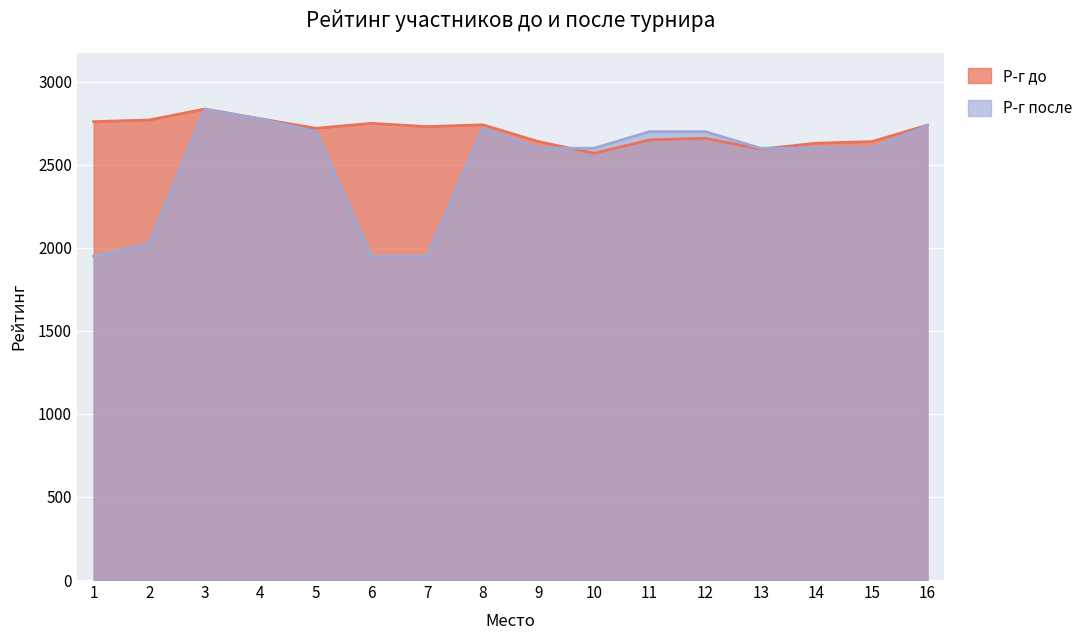

What is the difference between the second highest and second lowest values in the Р-г до series?

182